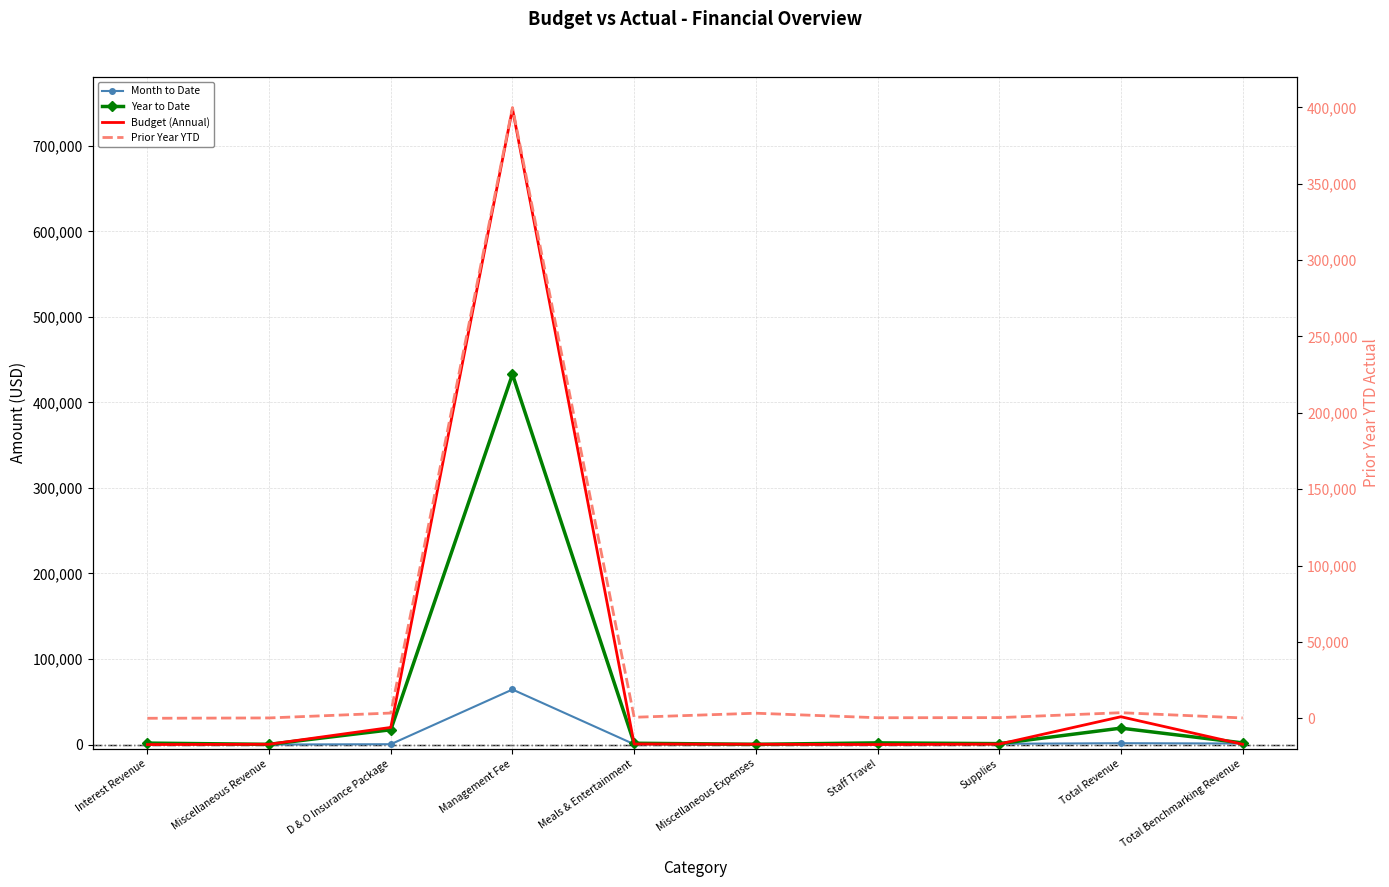

How many distinct data groups are displayed?

4